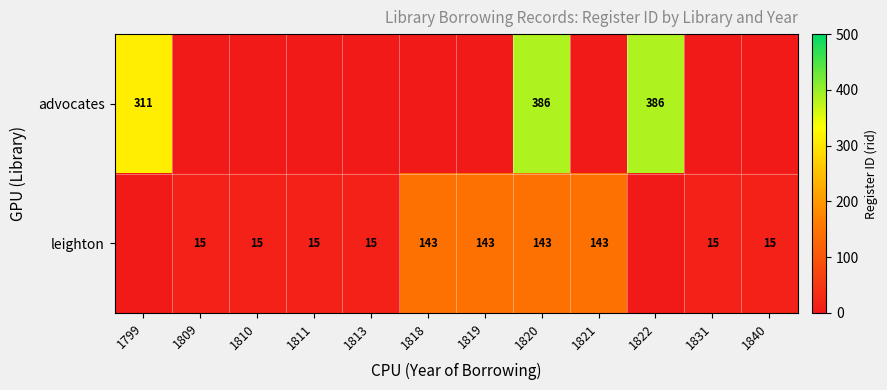

Is it true that advocates equals 311 at 1799?

True